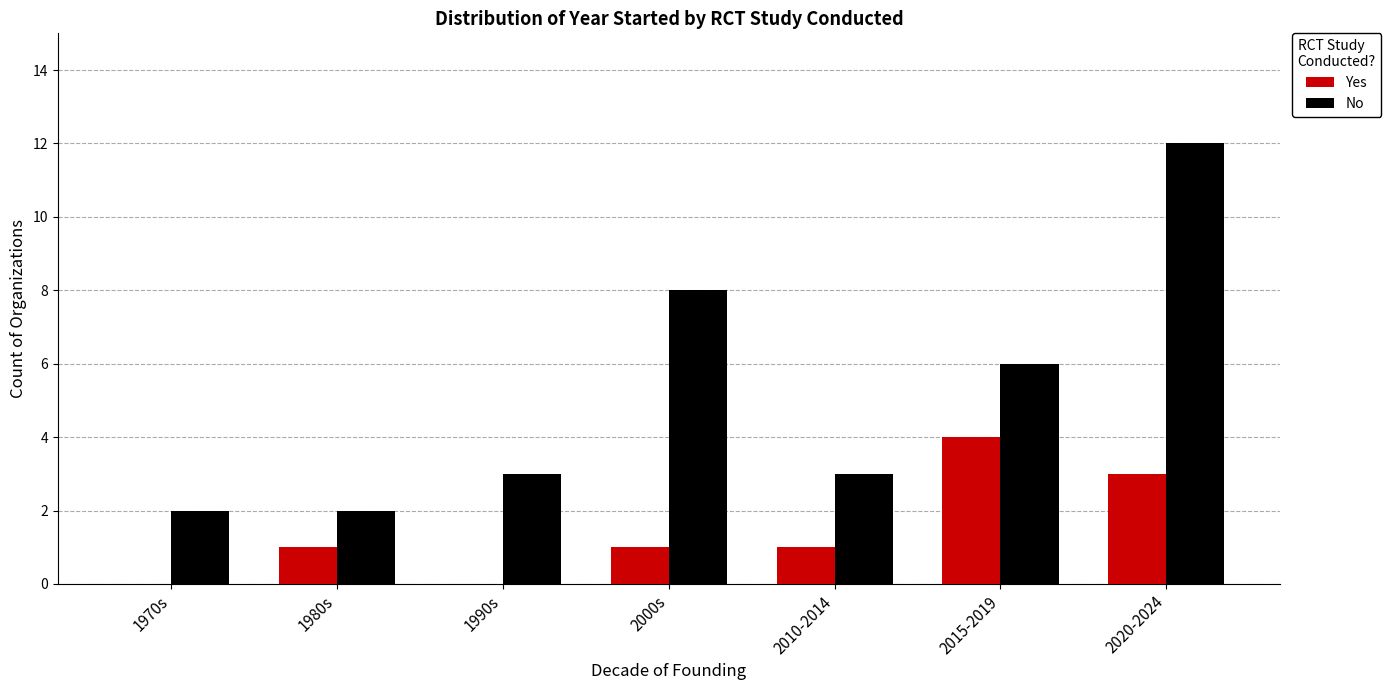

What is the sum of all Yes values?

10